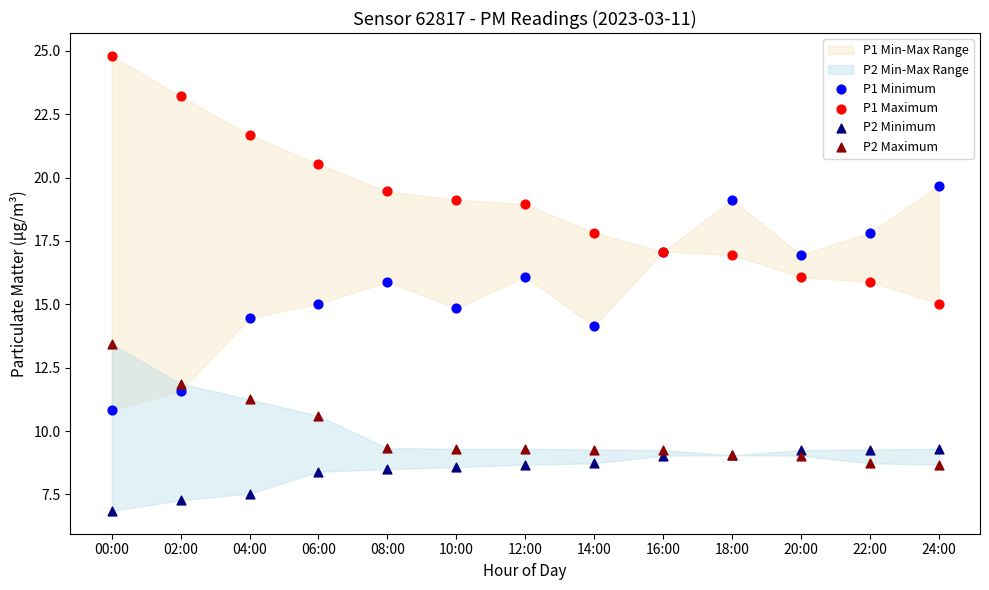

Which series has the widest spread of Y values?

P1 Maximum